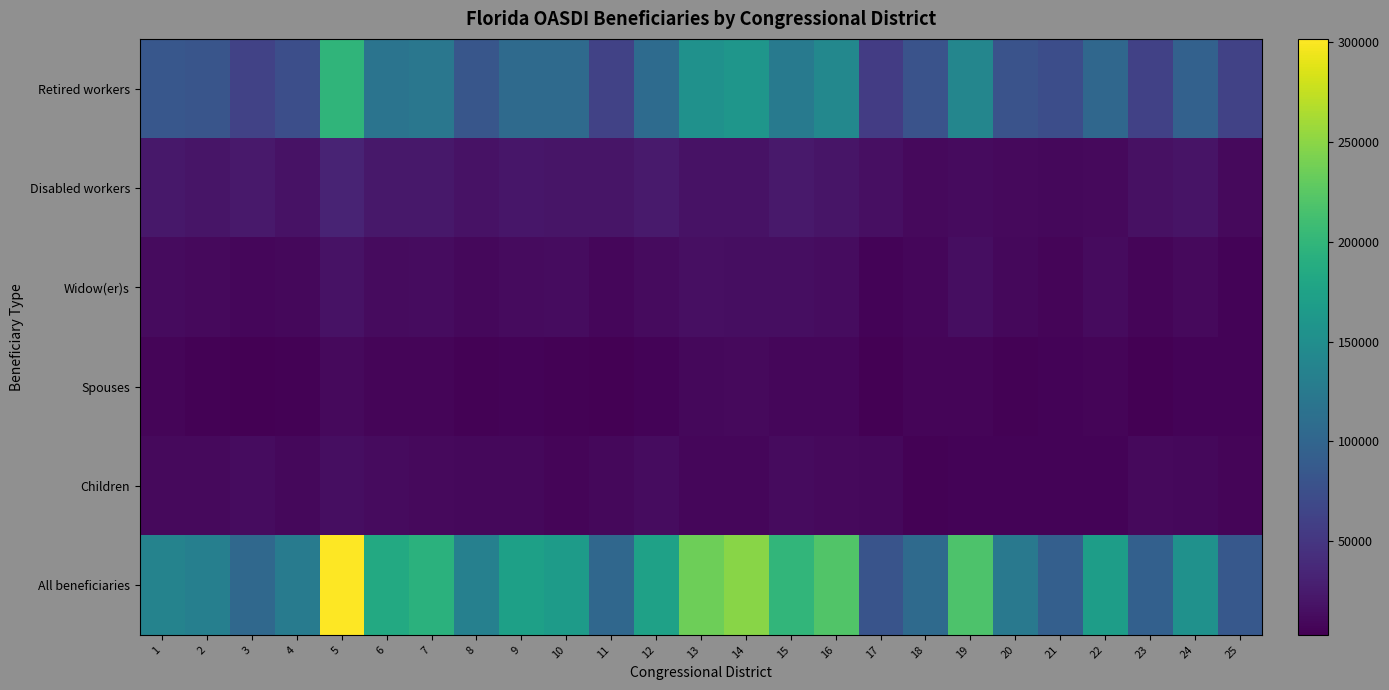

Reading left to right, what are all the values shown in this chart?

Retired workers: 1=83719	2=81489	3=62595	4=74675	5=197924	6=117953	7=120972	8=82638	9=106794	10=106238	11=62355	12=107693	13=154518	14=159573	15=125638	16=142197	17=55665	18=80121	19=140471	20=79209	21=73713	22=102361	23=60778	24=95392	25=61711
Disabled workers: 1=21896	2=20146	3=23558	4=17222	5=32520	6=21854	7=21876	8=17914	9=21079	10=20172	11=20498	12=24768	13=17728	14=17475	15=23226	16=20306	17=15174	18=11141	19=12419	20=11205	21=9431	22=10809	23=17049	24=18338	25=10722
Widow(er)s: 1=12343	2=10816	3=8484	4=9938	5=17614	6=12334	7=13394	8=9819	9=12486	10=12818	11=8354	12=12298	13=15089	14=14235	15=13779	16=13645	17=6290	18=7900	19=14149	20=9220	21=6700	22=11486	23=7013	24=10666	25=6247
Spouses: 1=7138	2=5197	3=3226	4=4871	5=10915	6=7010	7=7280	8=5484	9=6155	10=5373	11=3630	12=6385	13=9338	14=10751	15=8425	16=8621	17=3536	18=6893	19=7817	20=4948	21=6649	22=6883	23=3163	24=6085	25=5733
Children: 1=10761	2=10307	3=12569	4=9361	5=13964	6=11672	7=11178	8=9499	9=9950	10=7201	11=10127	12=13148	13=8287	14=8857	15=11709	16=10267	17=9982	18=5364	19=6411	20=6008	21=6006	22=5748	23=10493	24=9301	25=7664
All beneficiaries: 1=136387	2=132581	3=103914	4=126971	5=301682	6=183936	7=193404	8=132864	9=172883	10=167419	11=103013	12=173828	13=235839	14=248421	15=199653	16=220064	17=80714	18=106307	19=217984	20=123729	21=93959	22=168805	23=94889	24=153983	25=85079